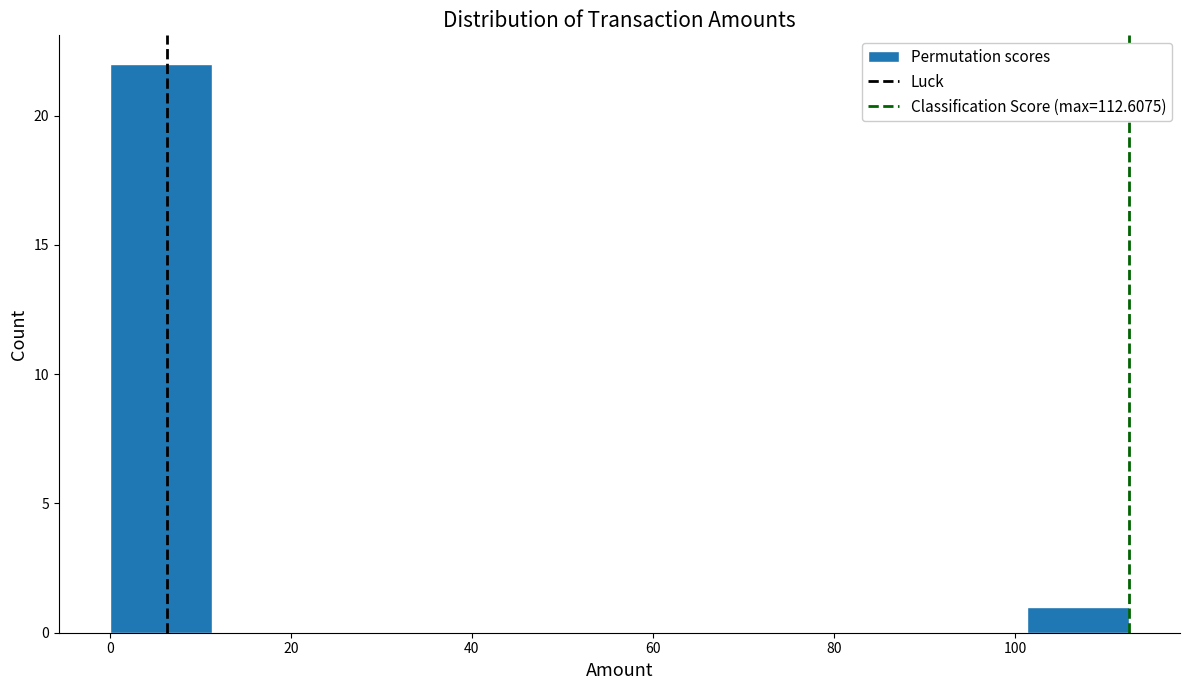

Reading left to right, list every bar in this chart as the range it spans on the x-axis followed by its height. Neither the bar edges nor the heights are printed on the chart, so give them approximately, as read against the axes.

0 to 12: 22
12 to 22: 0
22 to 34: 0
34 to 46: 0
46 to 56: 0
56 to 68: 0
68 to 78: 0
78 to 90: 0
90 to 102: 0
102 to 112: 1